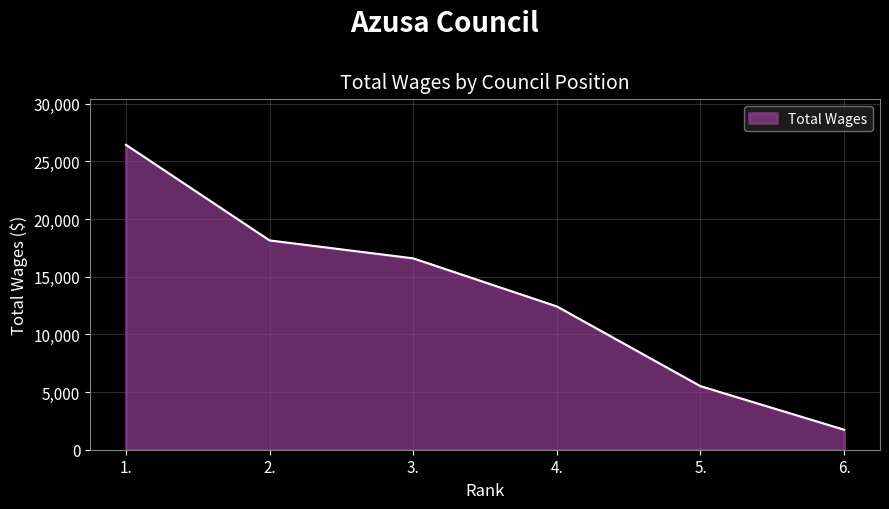

What is the sum of the values at 4. and 1.?

38843